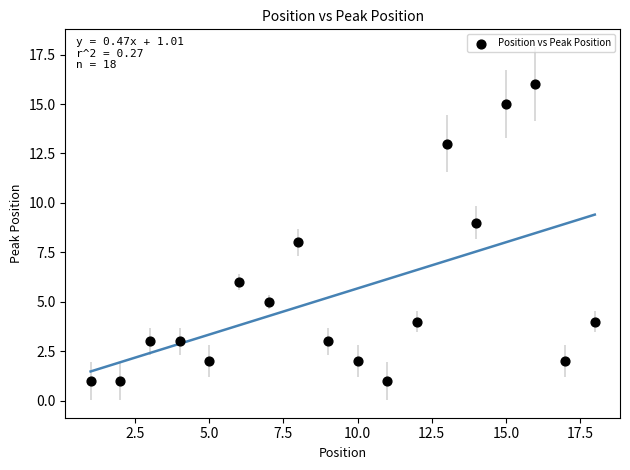

What is the range of X values (max minus min)?

17